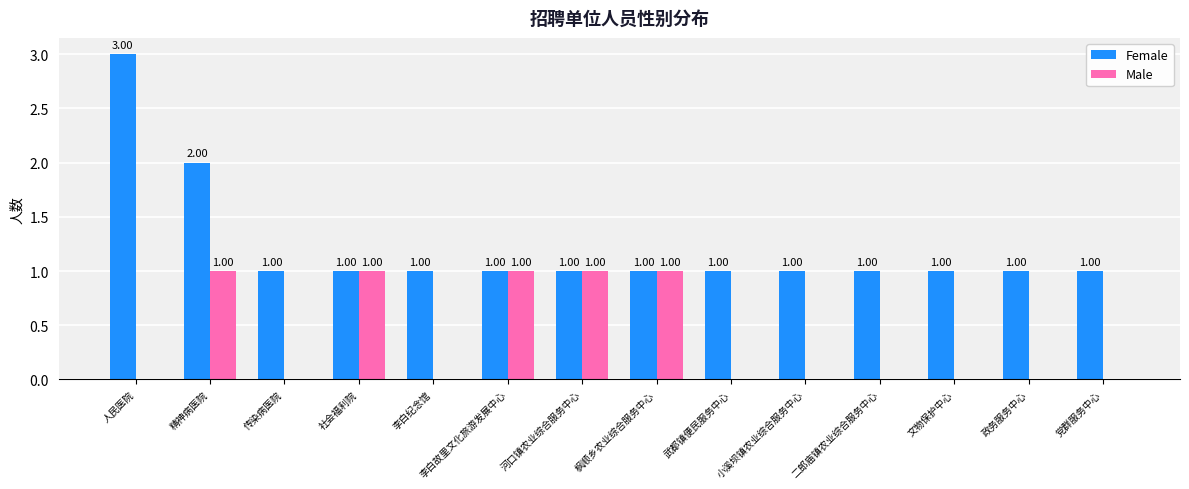

Which series has the largest total across all categories?

Female